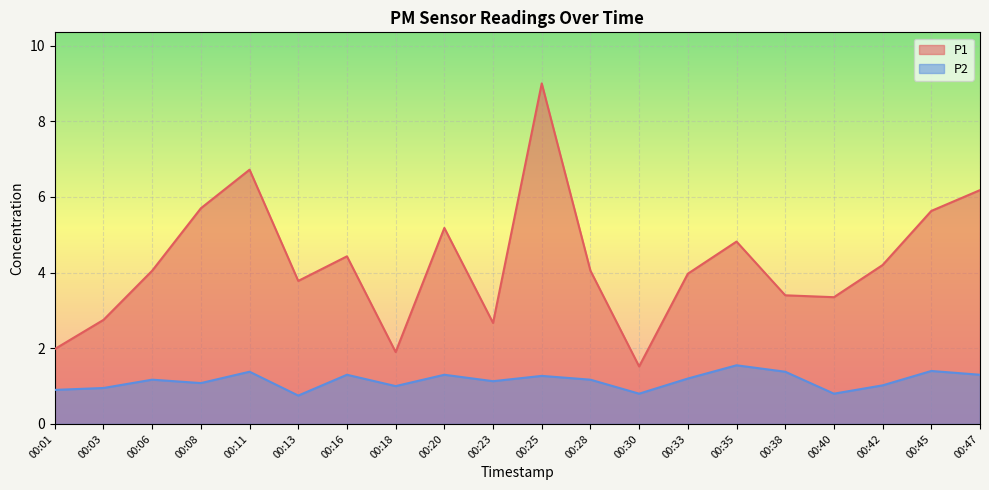

What is the highest value of the P2 series?

1.6